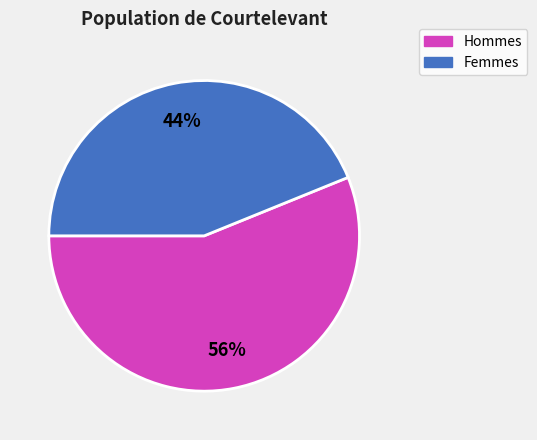

How many segments does this pie chart have?

2